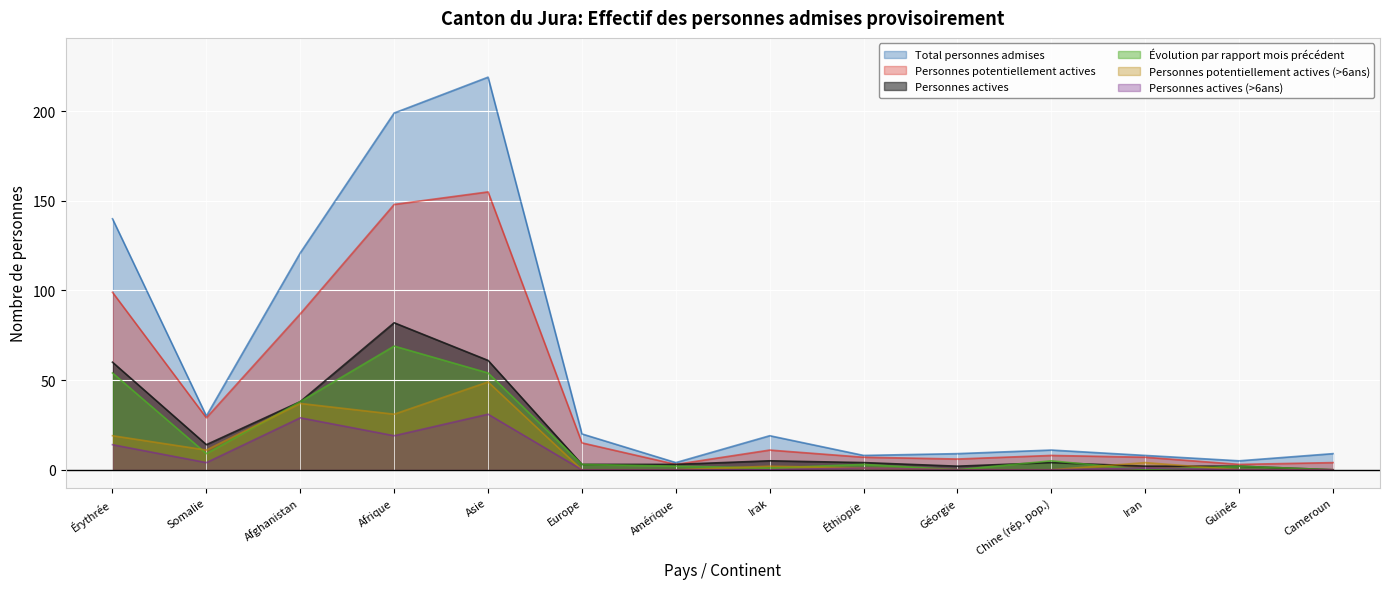

What is the average value of the Total personnes admises series?

57